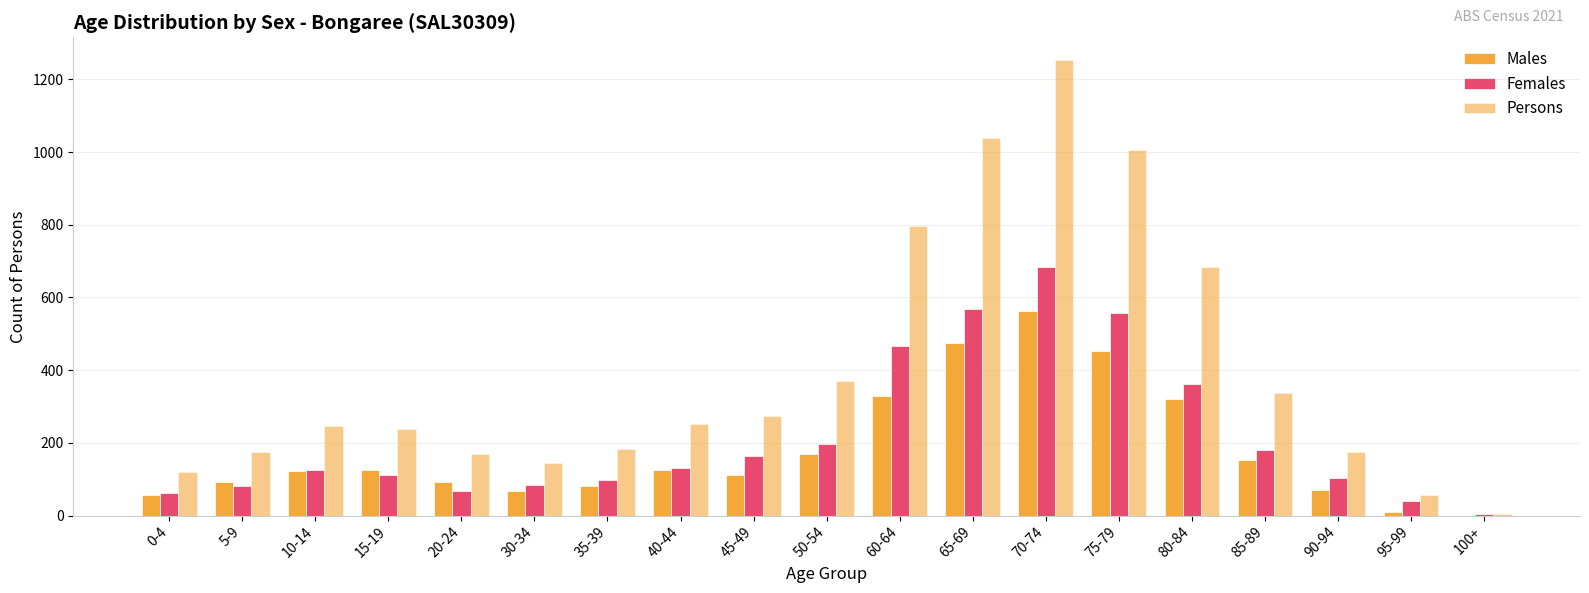

What is the greatest value displayed?

1253